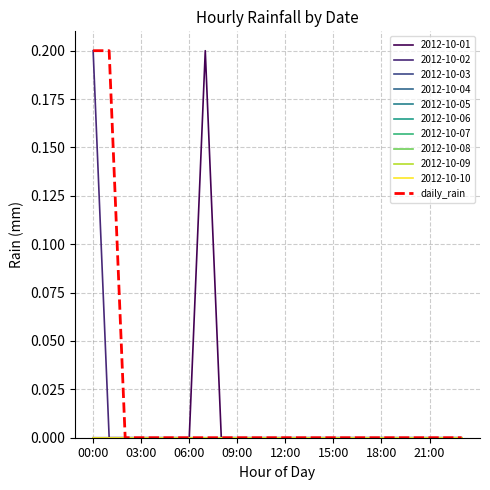

Is this an area chart (filled region under the line)?

No